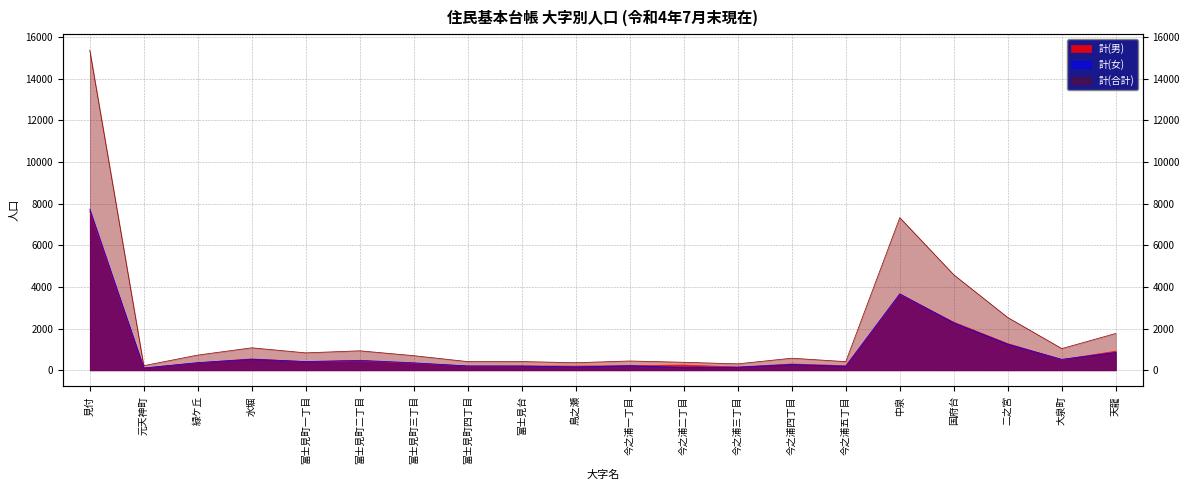

What is the sum of all 計(女) values?

20165